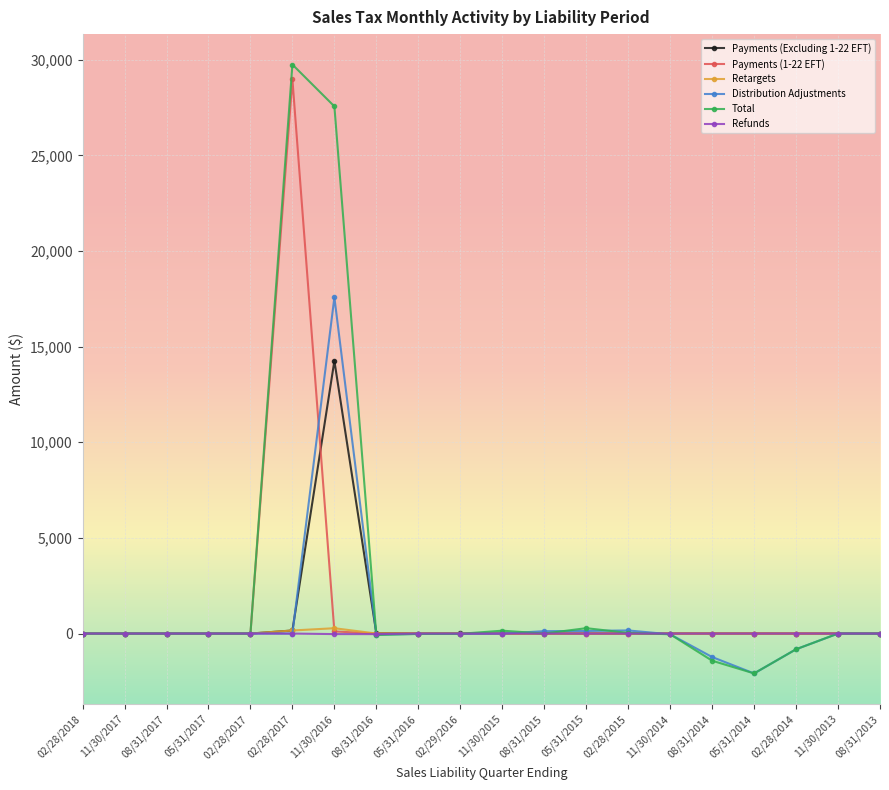

Which series has the largest range (max minus min)?

Total